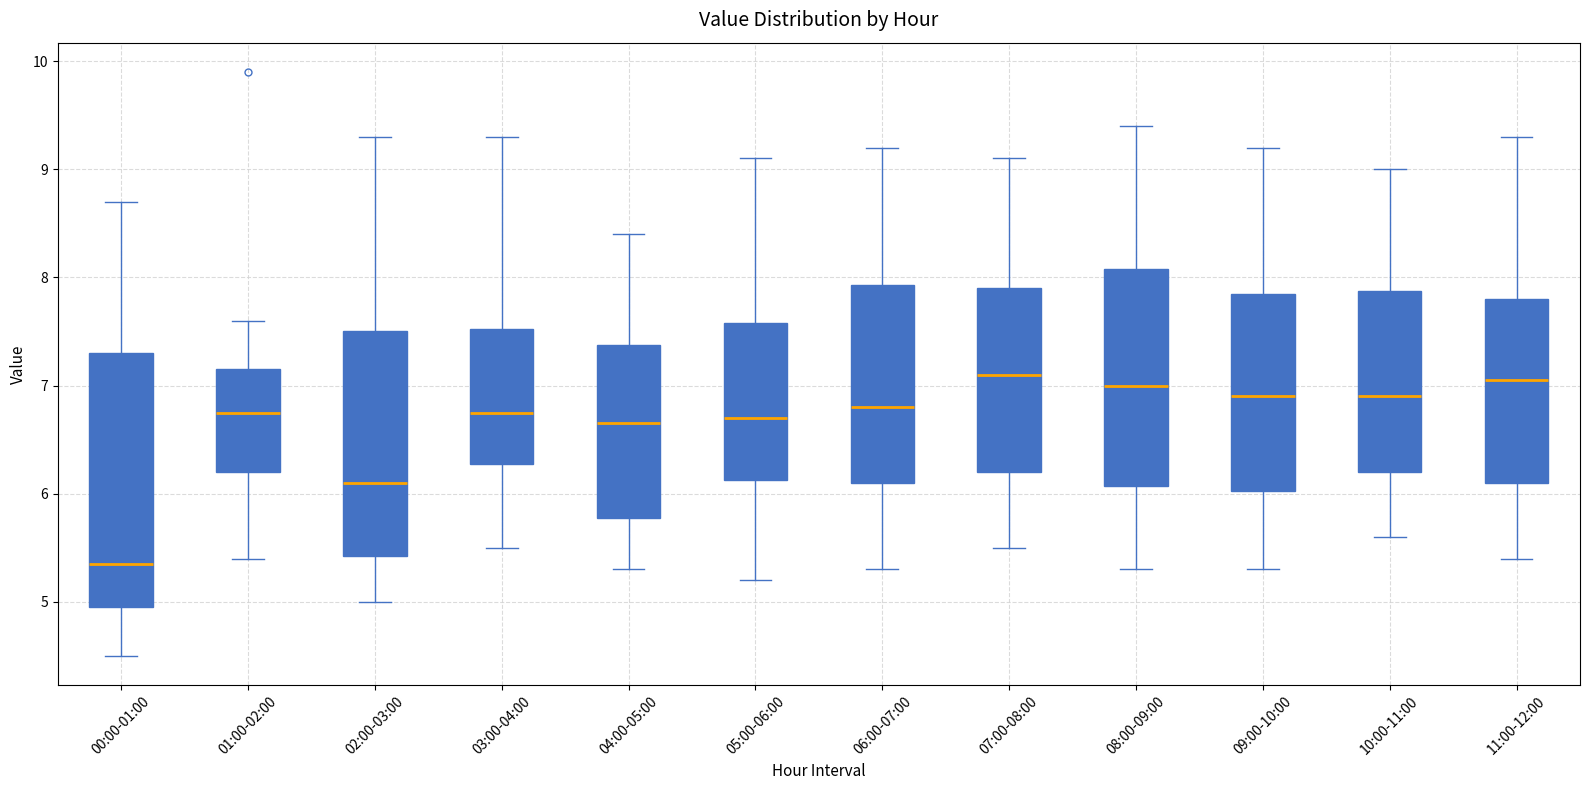

Which box's median line is the lowest?

00:00-01:00